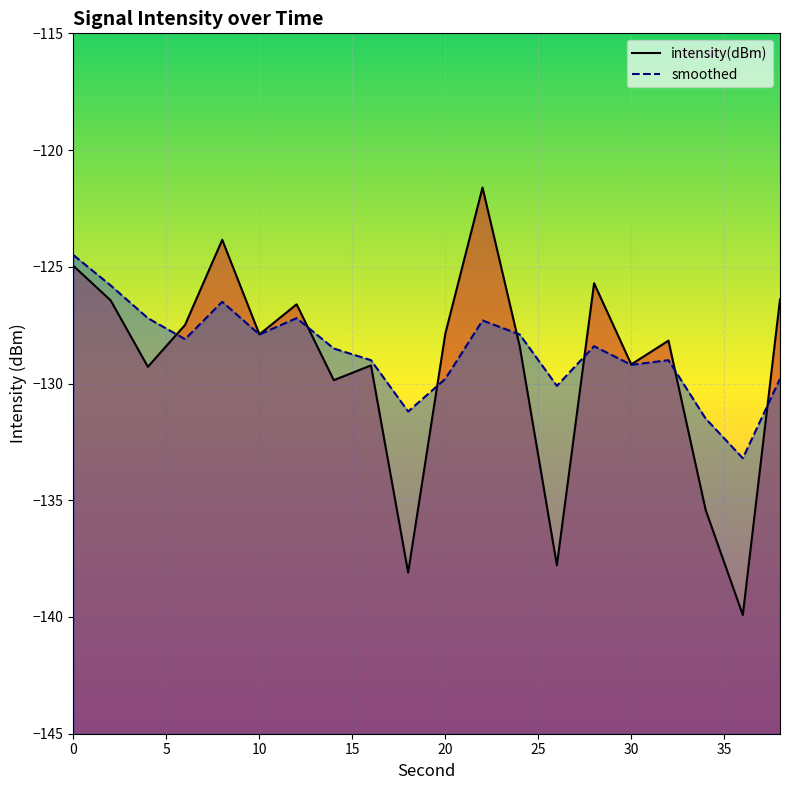

What is the minimum value for intensity(dBm)?

-139.9